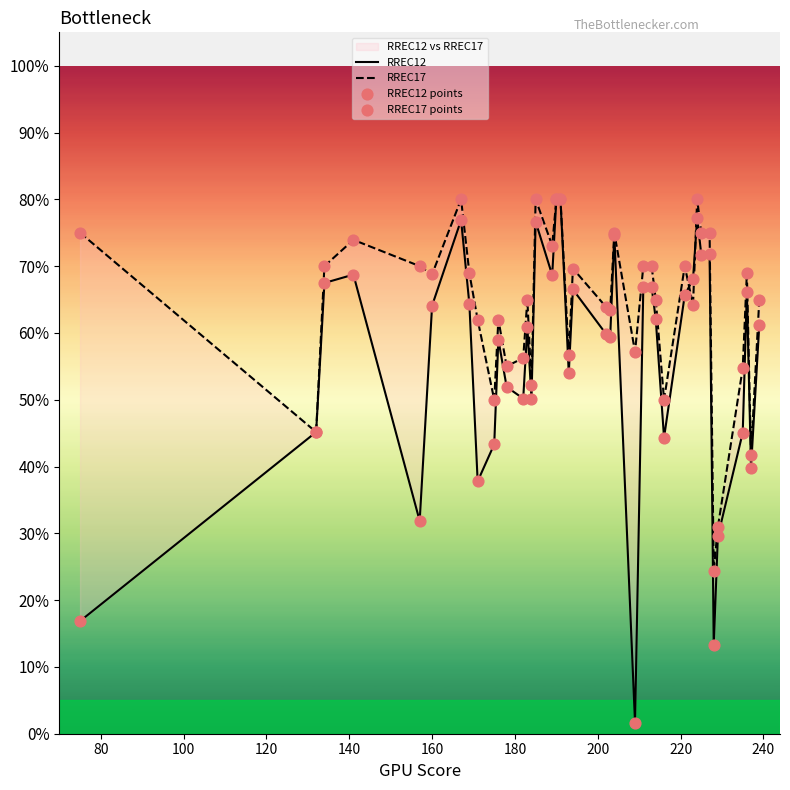

Which series has the largest total across all categories?

RREC17